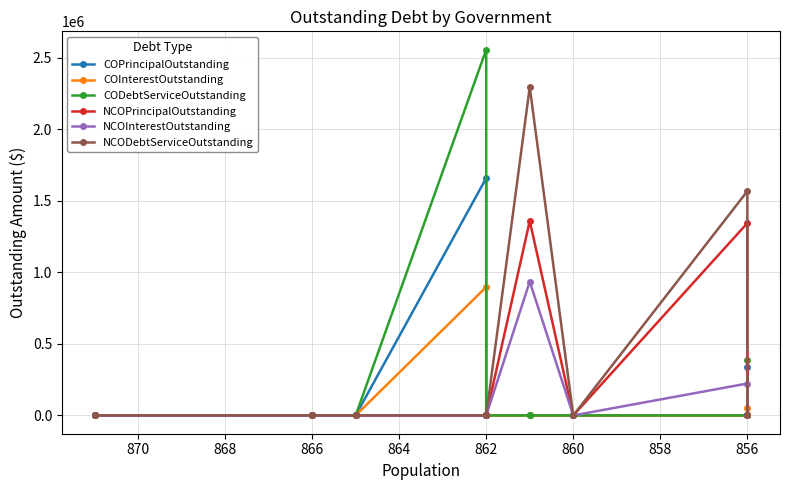

Reading left to right, extract all data points from this chart.

COPrincipalOutstanding: 0.0	0.0	0.0	1660000.0	0.0	0.0	0.0	0.0	338000.0
COInterestOutstanding: 0.0	0.0	0.0	898021.6	0.0	0.0	0.0	0.0	52203.8
CODebtServiceOutstanding: 0.0	0.0	0.0	2558021.5	0.0	0.0	0.0	0.0	390203.8
NCOPrincipalOutstanding: 0.0	0.0	0.0	0.0	0.0	1360000.0	0.0	1345000.0	0.0
NCOInterestOutstanding: 0.0	0.0	0.0	0.0	0.0	935900.0	0.0	223210.0	0.0
NCODebtServiceOutstanding: 0.0	0.0	0.0	0.0	0.0	2295900.0	0.0	1568210.0	0.0